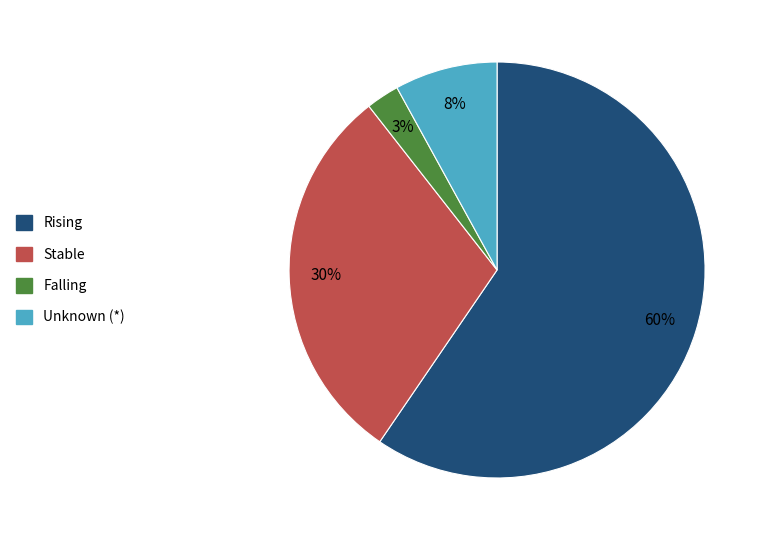

To the nearest percent, what is the average slice percentage?

25%